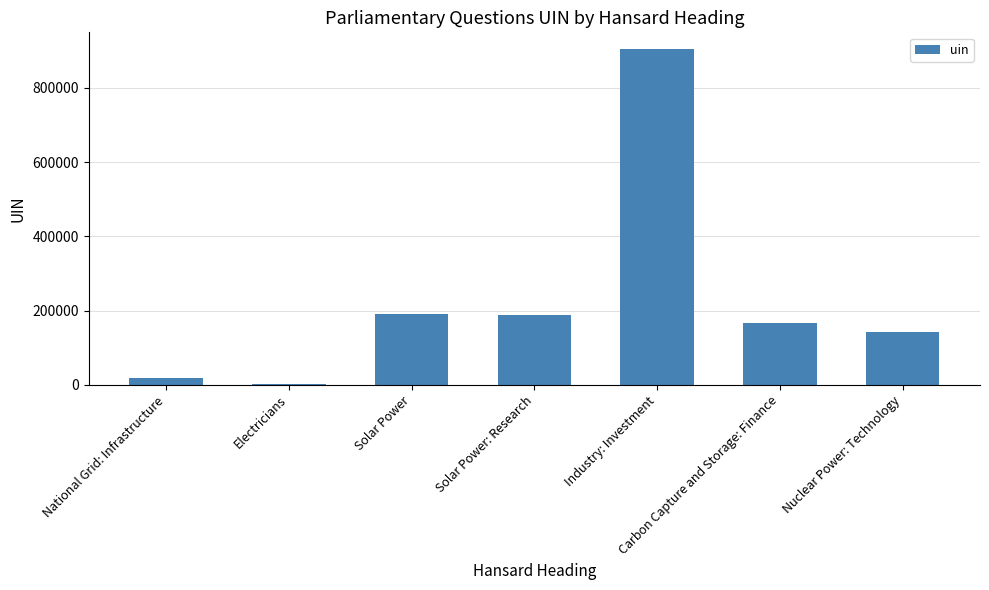

The chart shows a value of 334171 at Solar Power. True or false?

False